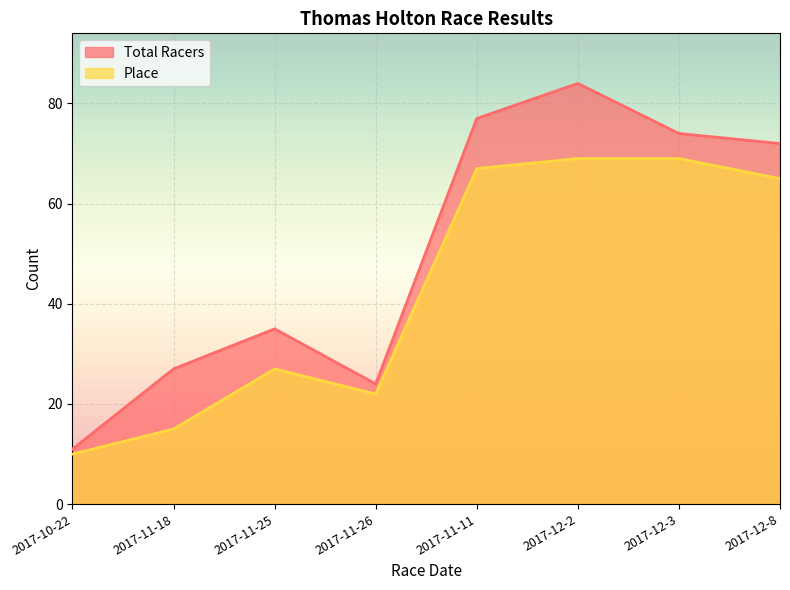

Read the Total Racers value at 2017-12-8.

72